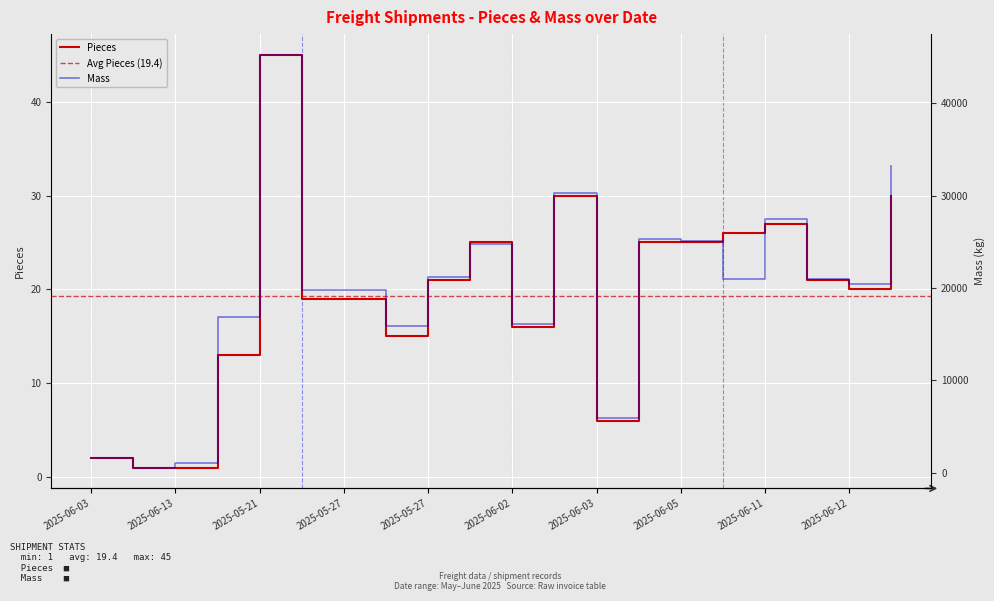

What is the label of the 12th point from the left?

2025-06-03